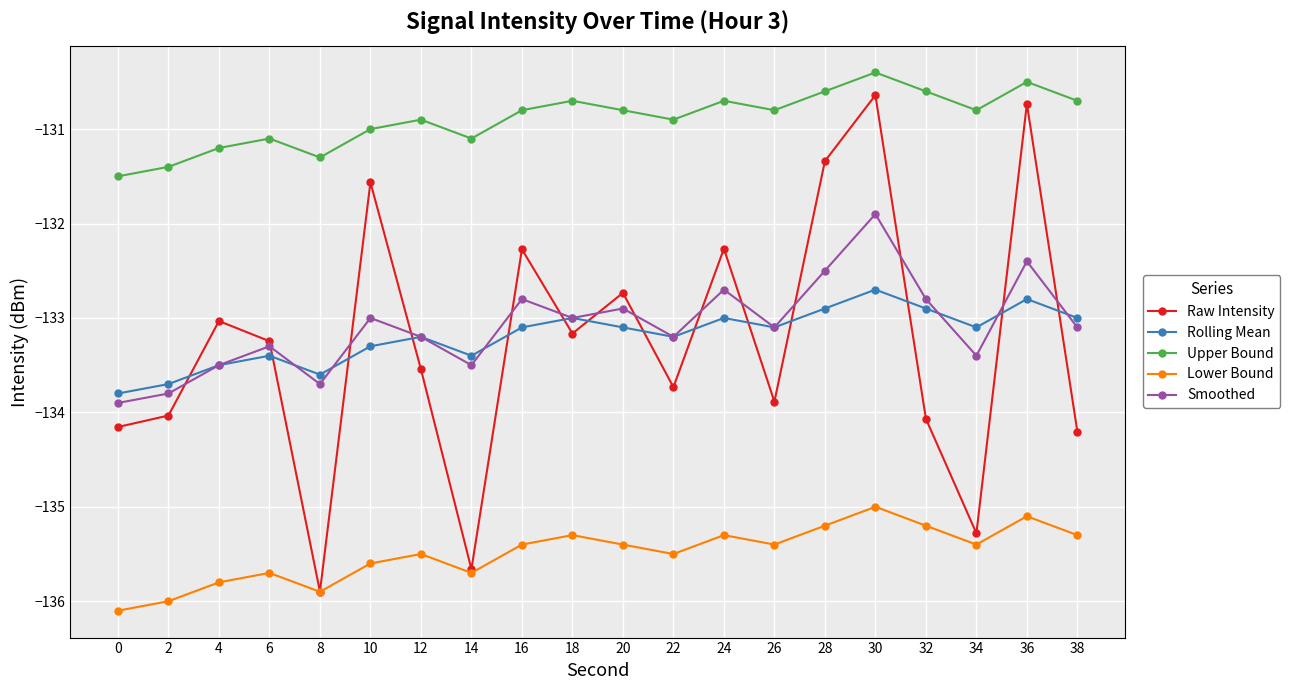

The value of Upper Bound at 24 is -89.1. True or false?

False